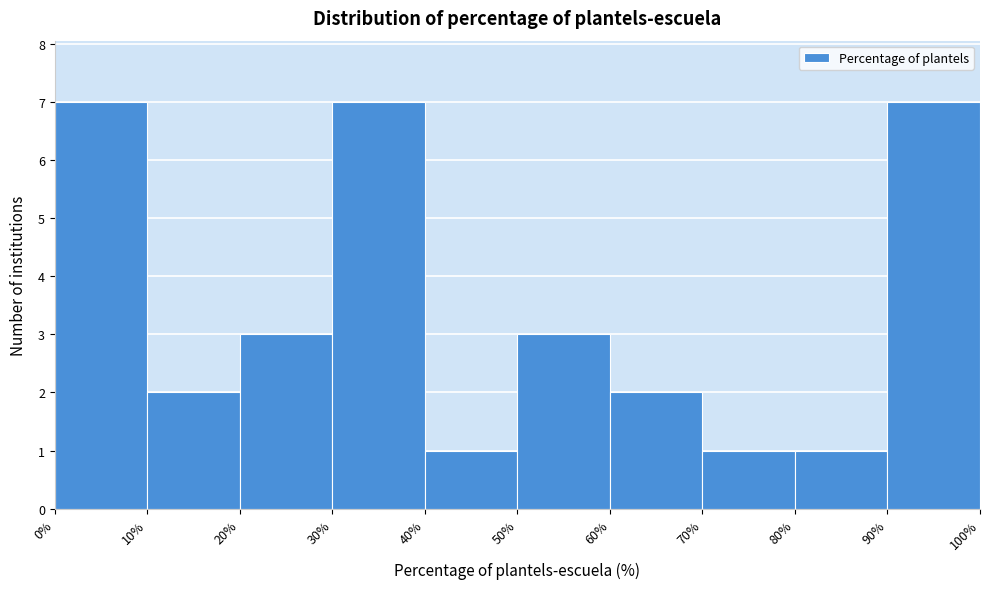

How tall is the bar that spans 30% to 40% on the x-axis? The values are not printed on the chart, so give them approximately, as read against the axis.

7